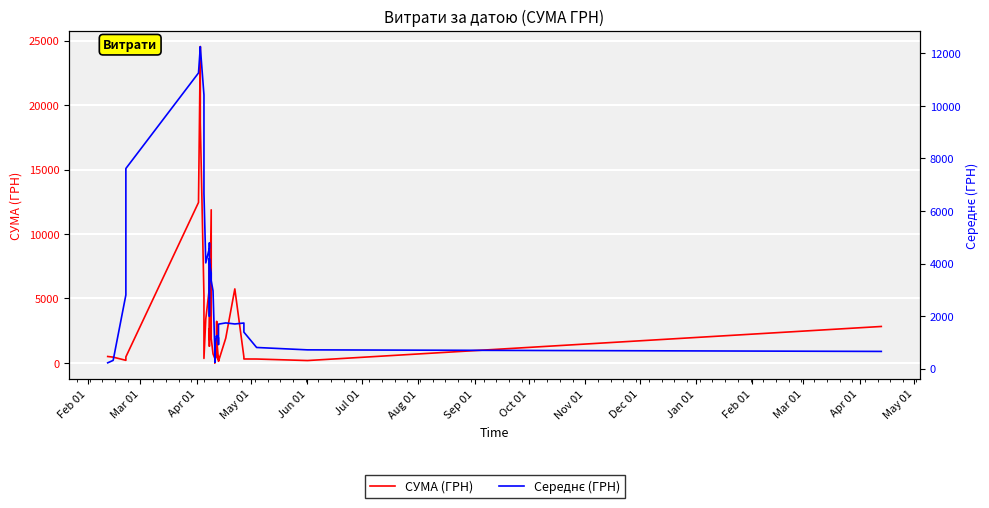

What is the label of the 26th point from the right?

Apr 01